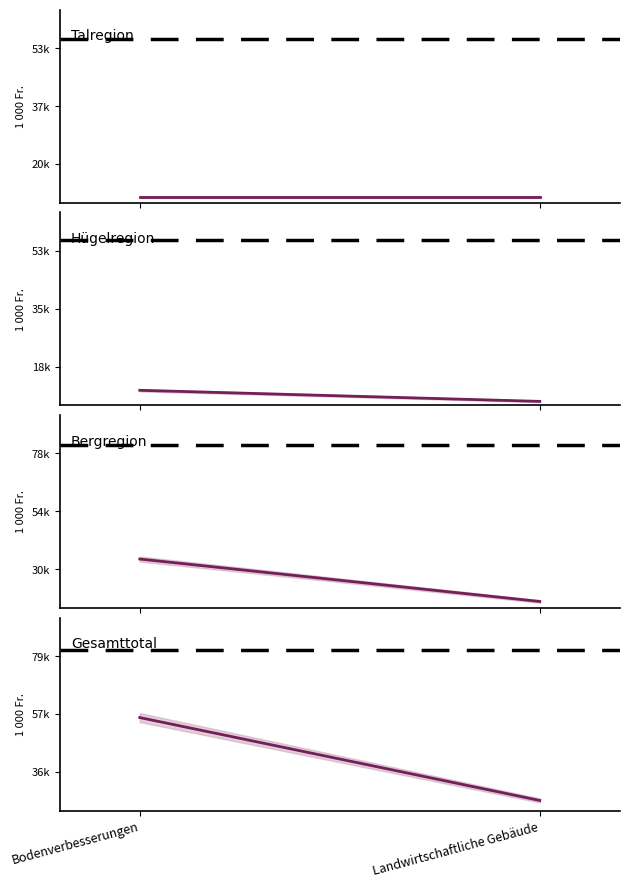

Rank the series at Landwirtschaftliche Gebäude from lowest to highest value.

Hügelregion, Talregion, Bergregion, Gesamttotal